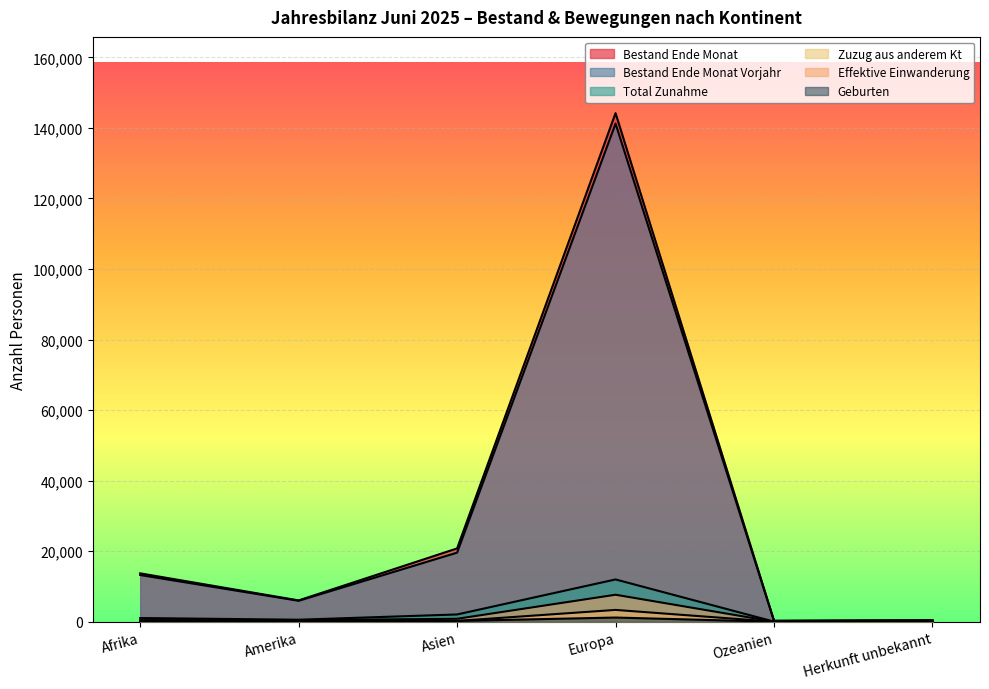

What is the difference between the Geburten values at Amerika and Ozeanien?

24